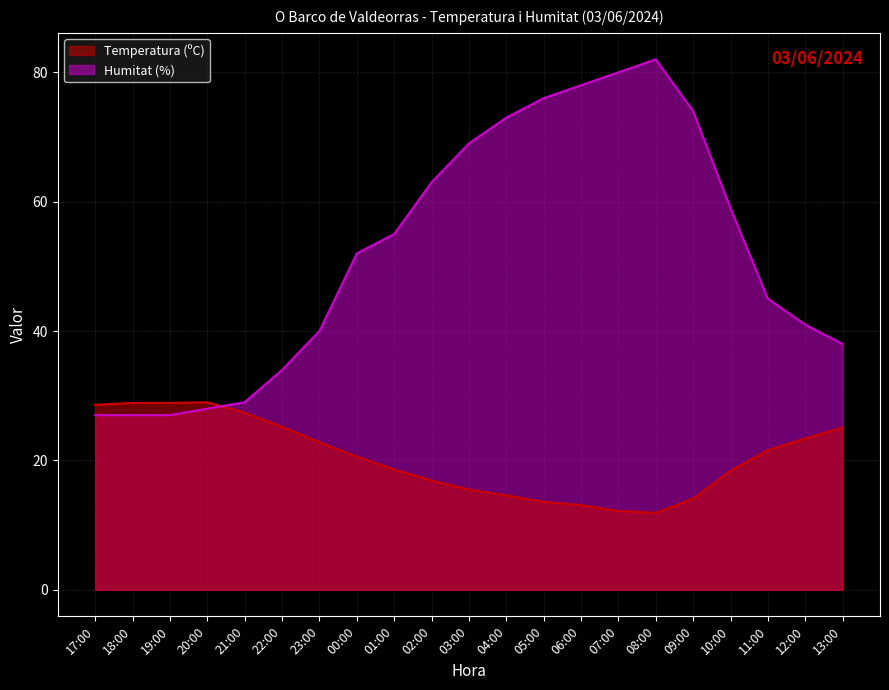

Reading right to left, what are all the values shown in this chart?

Temperatura (ºC): 25.1	23.4	21.6	18.4	14.1	11.9	12.2	13.1	13.6	14.6	15.5	16.9	18.6	20.6	22.8	25.2	27.4	29.0	28.9	28.9	28.6
Humitat (%): 38.0	41.0	45.0	59.0	74.0	82.0	80.0	78.0	76.0	73.0	69.0	63.0	55.0	52.0	40.0	34.0	29.0	28.0	27.0	27.0	27.0